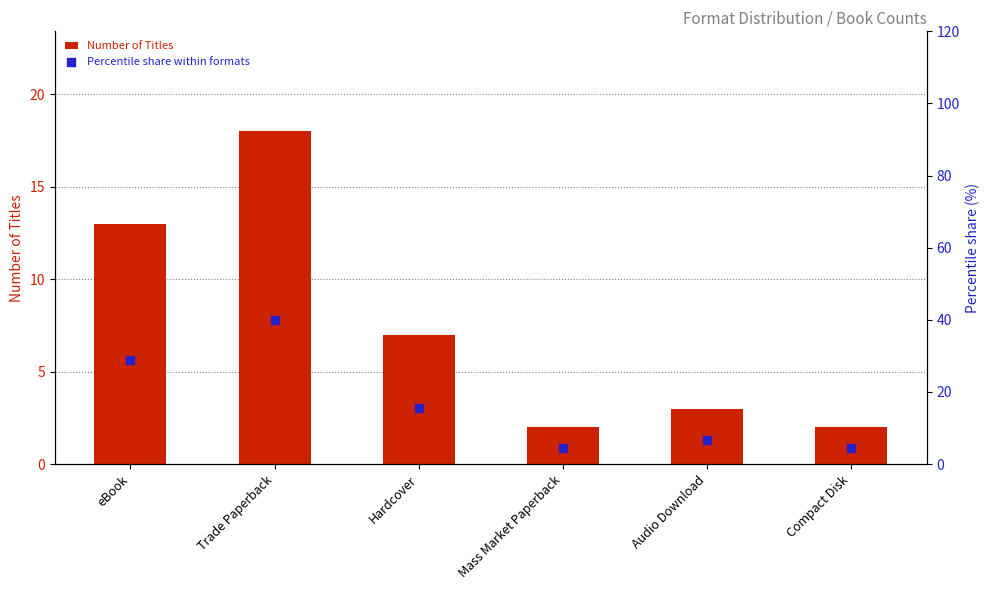

Which series contains the highest Y value?

Percentile share within formats